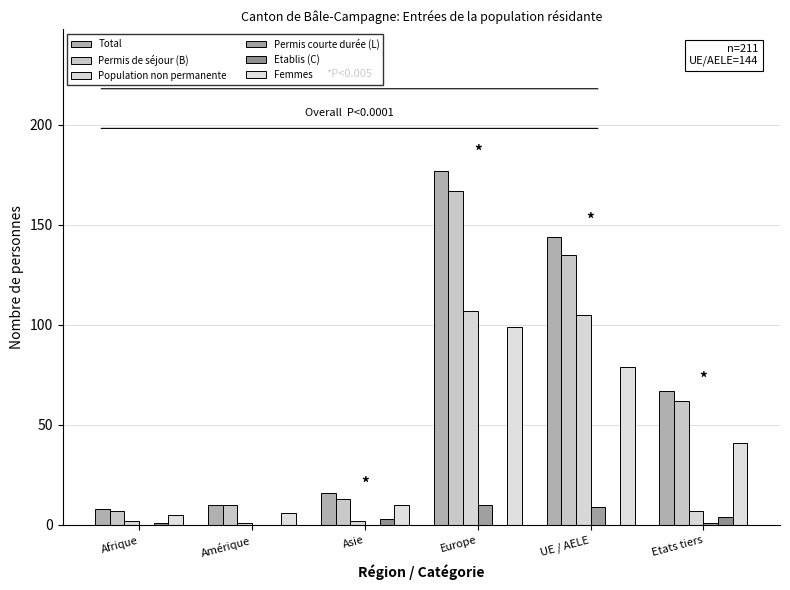

Which category has the lowest value in the Population non permanente series?

Amérique